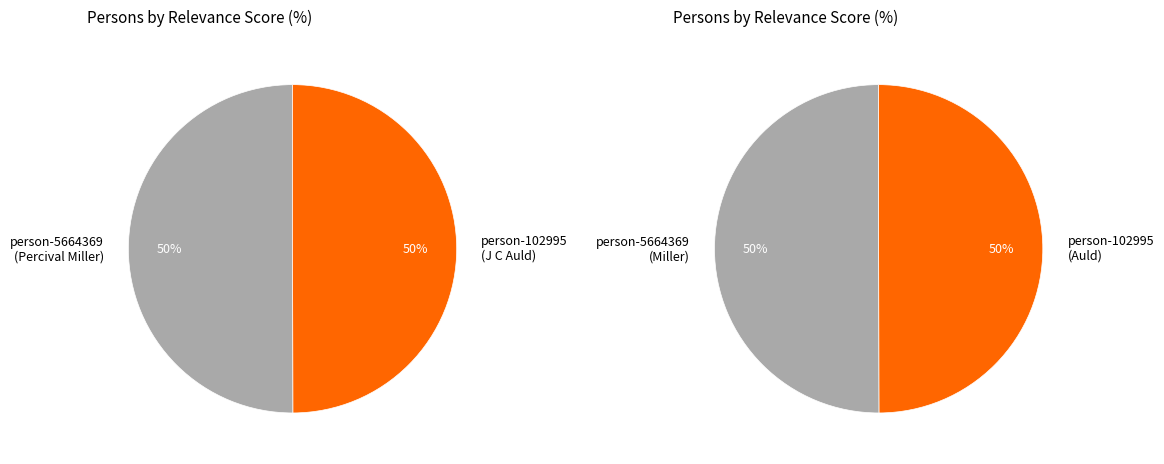

What is the total percentage of lfww-person-5664369 and lfww-person-102995?

100.0%